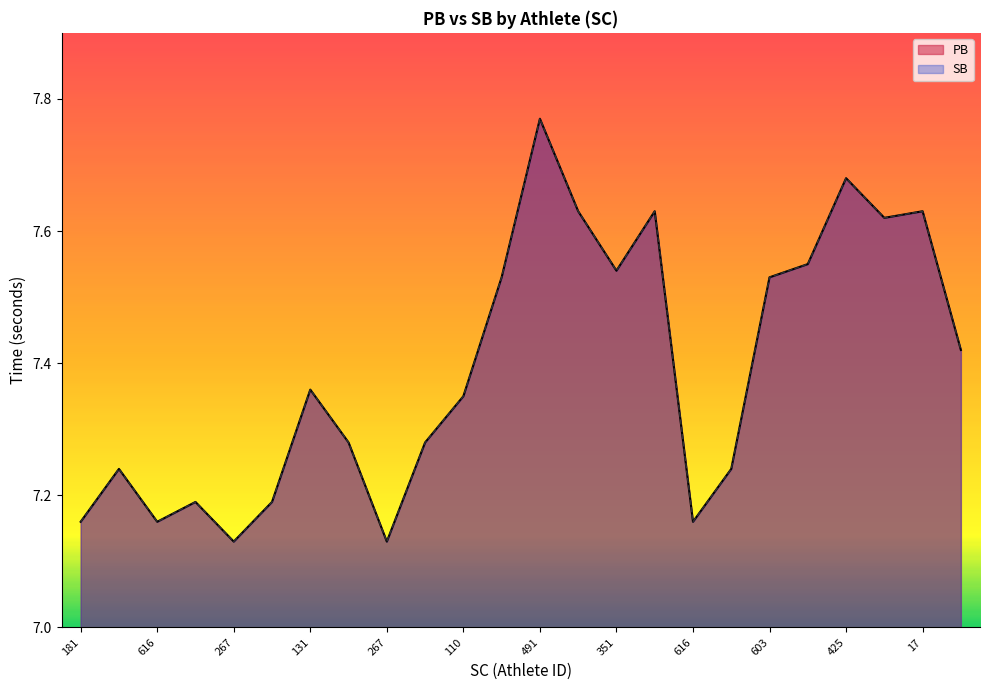

Reading left to right, transcribe all the data shown in this chart.

PB: 181=7.2	591=7.2	616=7.2	449=7.2	267=7.1	295=7.2	131=7.4	4=7.3	267=7.1	4=7.3	110=7.3	55=7.5	491=7.8	247=7.6	351=7.5	130=7.6	616=7.2	591=7.2	603=7.5	301=7.5	425=7.7	402=7.6	17=7.6	123=7.4
SB: 181=7.2	591=7.2	616=7.2	449=7.2	267=7.1	295=7.2	131=7.4	4=7.3	267=7.1	4=7.3	110=7.3	55=7.5	491=7.8	247=7.6	351=7.5	130=7.6	616=7.2	591=7.2	603=7.5	301=7.5	425=7.7	402=7.6	17=7.6	123=7.4